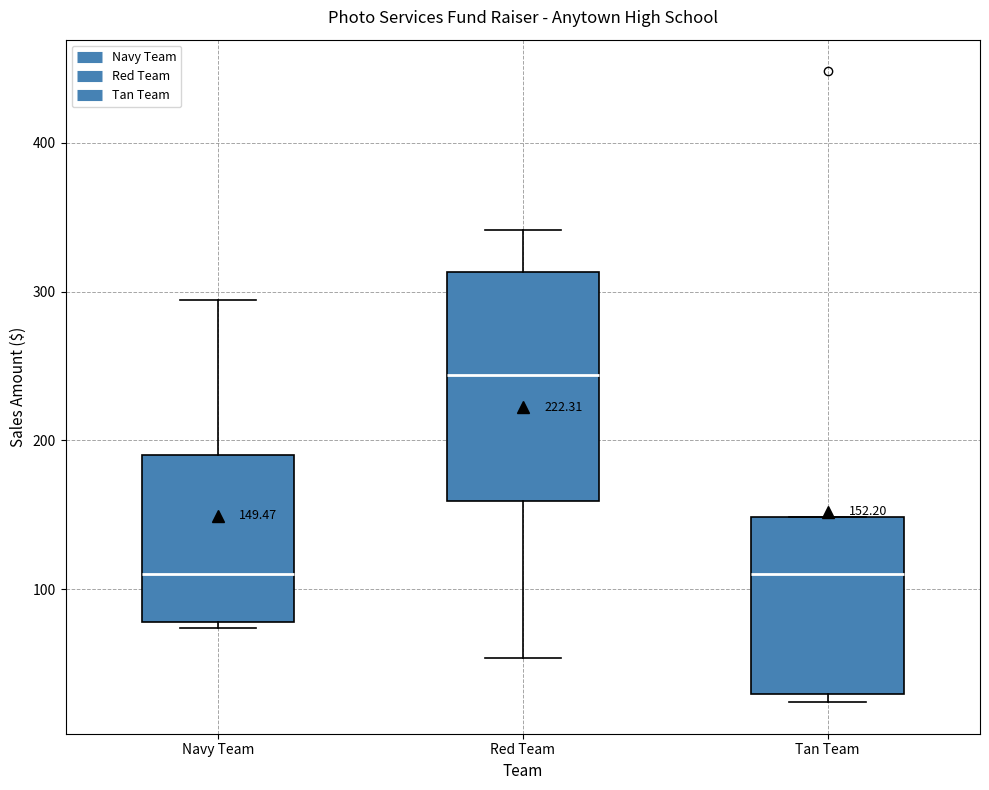

Comparing the boxes themselves (not the whiskers), which one is the tallest?

Red Team